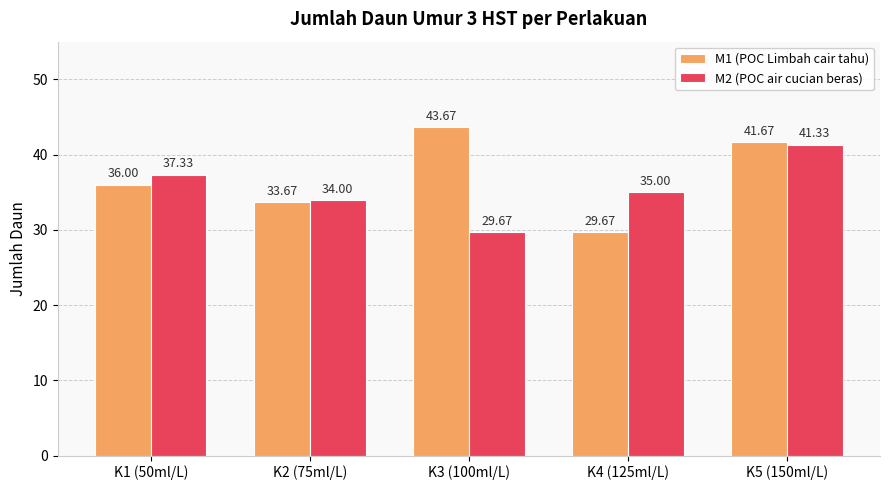

What is the average value of the M1 (POC Limbah cair tahu) series?

36.9